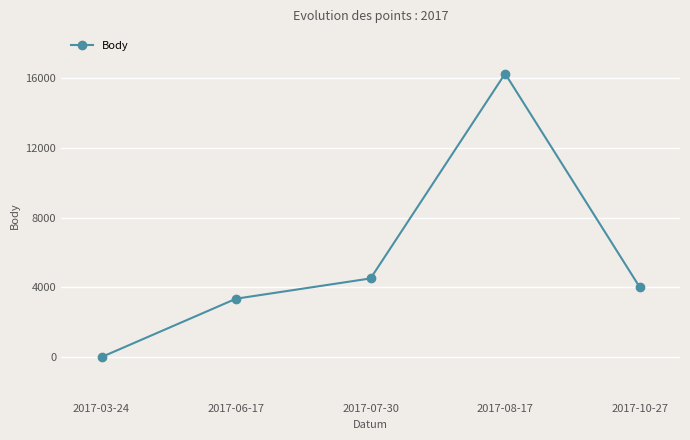

What is the greatest value displayed?

16275